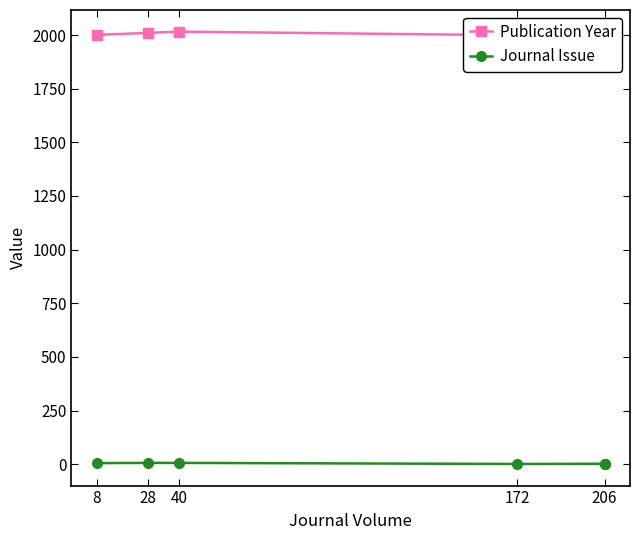

In Journal Issue, how many points are lower than both neighbors (excluding endpoints)?

1